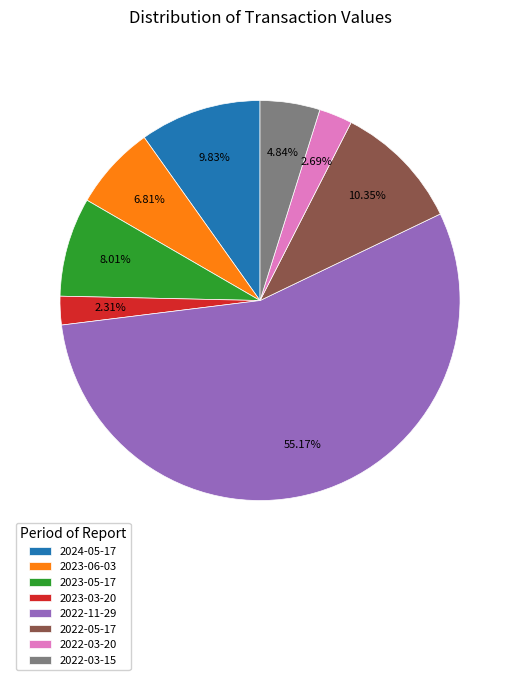

True or false: 2022-03-20 accounts for 3% of the total.

True